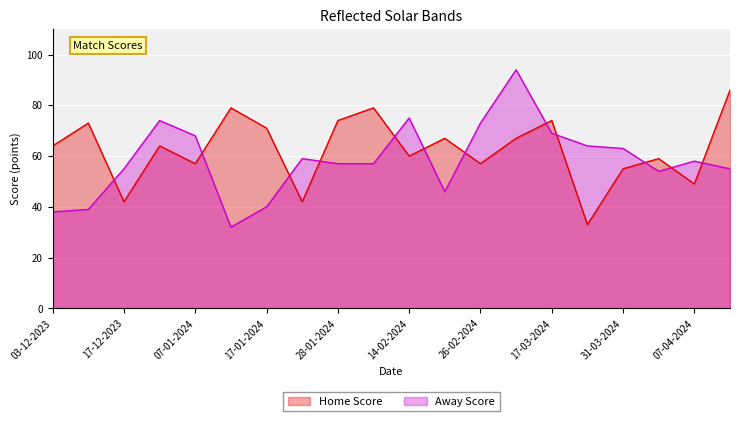

How many interior local peaks does the Away Score series have?

5